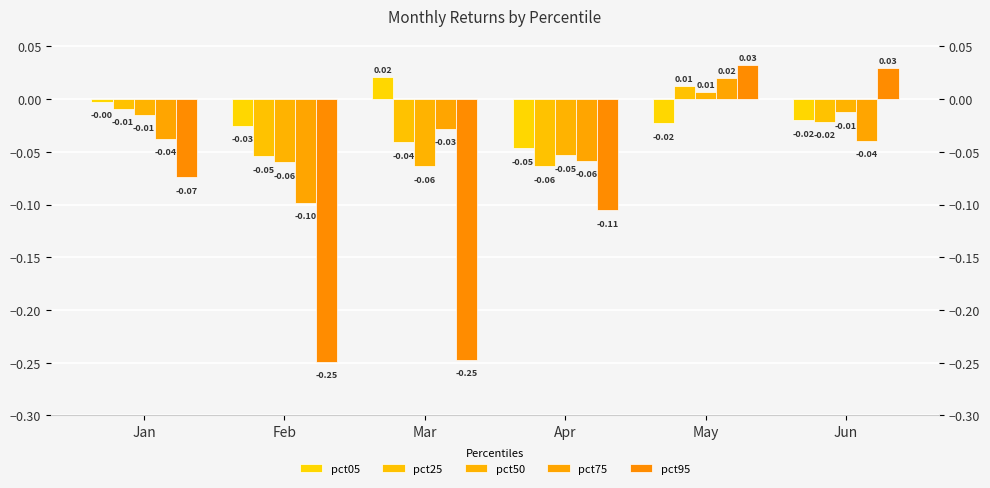

Which series changed the most between Apr and Jun?

pct95